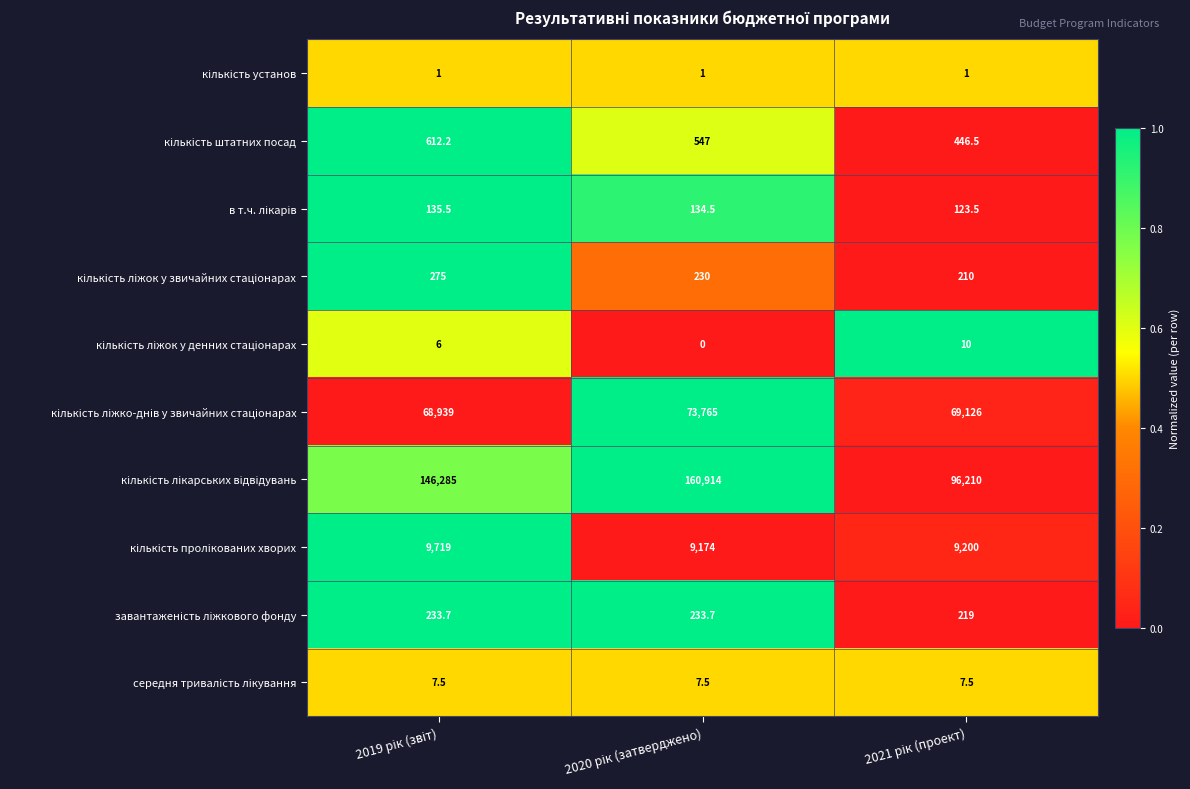

What is the greatest value displayed?

160914.0